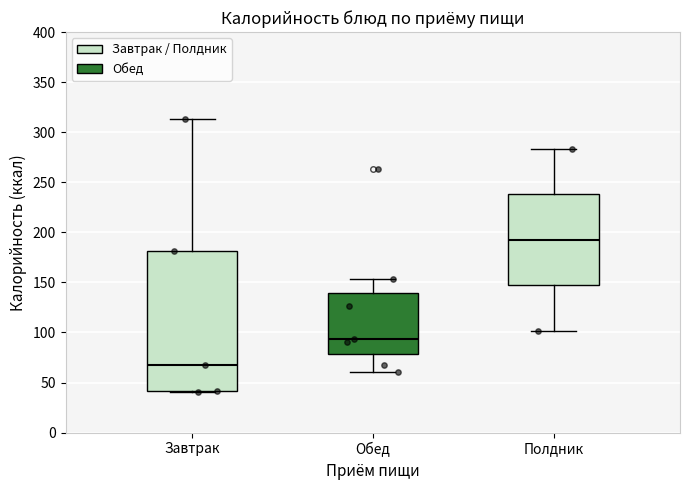

Where does the upper whisker of the box for Обед end on the y-axis? The values are not printed on the chart, so give them approximately, as read against the axis.

155